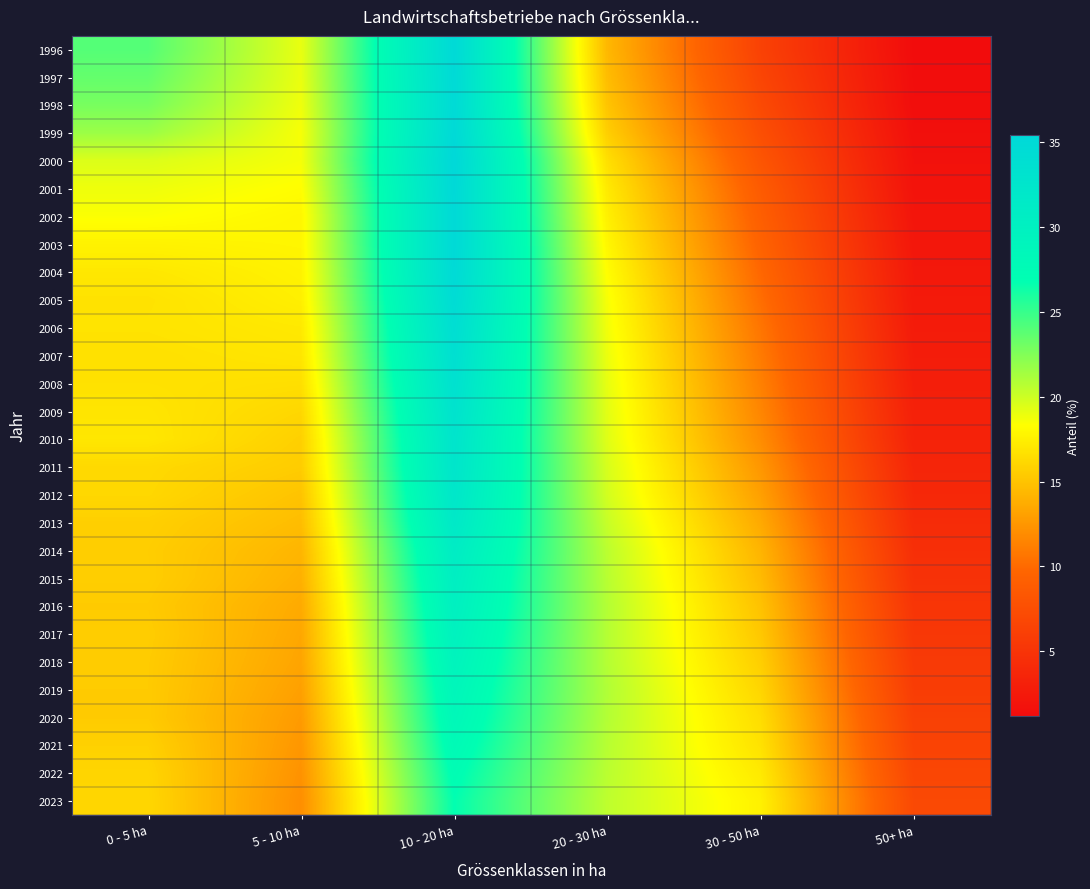

Reading left to right, extract all data points from this chart.

1996: 0 - 5 ha=24.0	5 - 10 ha=19.1	10 - 20 ha=35.1	20 - 30 ha=14.3	30 - 50 ha=6.3	50+ ha=1.2
1997: 0 - 5 ha=23.5	5 - 10 ha=19.0	10 - 20 ha=34.9	20 - 30 ha=14.6	30 - 50 ha=6.7	50+ ha=1.3
1998: 0 - 5 ha=22.8	5 - 10 ha=18.8	10 - 20 ha=34.9	20 - 30 ha=15.0	30 - 50 ha=7.1	50+ ha=1.3
1999: 0 - 5 ha=21.7	5 - 10 ha=18.6	10 - 20 ha=35.1	20 - 30 ha=15.6	30 - 50 ha=7.6	50+ ha=1.5
2000: 0 - 5 ha=19.5	5 - 10 ha=18.6	10 - 20 ha=35.4	20 - 30 ha=16.6	30 - 50 ha=8.2	50+ ha=1.7
2001: 0 - 5 ha=18.9	5 - 10 ha=18.2	10 - 20 ha=35.2	20 - 30 ha=17.1	30 - 50 ha=8.7	50+ ha=1.9
2002: 0 - 5 ha=18.4	5 - 10 ha=17.9	10 - 20 ha=35.1	20 - 30 ha=17.5	30 - 50 ha=9.1	50+ ha=2.0
2003: 0 - 5 ha=17.6	5 - 10 ha=17.8	10 - 20 ha=35.0	20 - 30 ha=17.9	30 - 50 ha=9.4	50+ ha=2.2
2004: 0 - 5 ha=17.0	5 - 10 ha=17.6	10 - 20 ha=34.9	20 - 30 ha=18.2	30 - 50 ha=9.8	50+ ha=2.4
2005: 0 - 5 ha=16.7	5 - 10 ha=17.5	10 - 20 ha=34.6	20 - 30 ha=18.6	30 - 50 ha=10.2	50+ ha=2.5
2006: 0 - 5 ha=16.8	5 - 10 ha=17.1	10 - 20 ha=34.1	20 - 30 ha=18.7	30 - 50 ha=10.6	50+ ha=2.6
2007: 0 - 5 ha=16.6	5 - 10 ha=16.9	10 - 20 ha=33.8	20 - 30 ha=18.9	30 - 50 ha=10.9	50+ ha=2.8
2008: 0 - 5 ha=16.7	5 - 10 ha=16.5	10 - 20 ha=33.5	20 - 30 ha=19.1	30 - 50 ha=11.3	50+ ha=2.9
2009: 0 - 5 ha=16.9	5 - 10 ha=16.1	10 - 20 ha=33.1	20 - 30 ha=19.2	30 - 50 ha=11.6	50+ ha=3.1
2010: 0 - 5 ha=17.0	5 - 10 ha=15.7	10 - 20 ha=32.7	20 - 30 ha=19.4	30 - 50 ha=11.9	50+ ha=3.3
2011: 0 - 5 ha=16.2	5 - 10 ha=15.5	10 - 20 ha=32.5	20 - 30 ha=19.6	30 - 50 ha=12.5	50+ ha=3.6
2012: 0 - 5 ha=16.1	5 - 10 ha=15.0	10 - 20 ha=32.2	20 - 30 ha=19.8	30 - 50 ha=13.0	50+ ha=3.9
2013: 0 - 5 ha=15.7	5 - 10 ha=14.6	10 - 20 ha=31.7	20 - 30 ha=20.2	30 - 50 ha=13.6	50+ ha=4.2
2014: 0 - 5 ha=15.6	5 - 10 ha=14.2	10 - 20 ha=31.0	20 - 30 ha=20.6	30 - 50 ha=14.2	50+ ha=4.5
2015: 0 - 5 ha=15.6	5 - 10 ha=14.0	10 - 20 ha=30.5	20 - 30 ha=20.7	30 - 50 ha=14.5	50+ ha=4.8
2016: 0 - 5 ha=15.4	5 - 10 ha=13.6	10 - 20 ha=30.1	20 - 30 ha=20.8	30 - 50 ha=14.9	50+ ha=5.1
2017: 0 - 5 ha=15.5	5 - 10 ha=13.4	10 - 20 ha=29.7	20 - 30 ha=20.8	30 - 50 ha=15.2	50+ ha=5.3
2018: 0 - 5 ha=15.5	5 - 10 ha=13.3	10 - 20 ha=29.2	20 - 30 ha=20.8	30 - 50 ha=15.6	50+ ha=5.6
2019: 0 - 5 ha=15.4	5 - 10 ha=13.0	10 - 20 ha=28.7	20 - 30 ha=20.9	30 - 50 ha=16.0	50+ ha=5.9
2020: 0 - 5 ha=15.4	5 - 10 ha=12.7	10 - 20 ha=28.4	20 - 30 ha=20.8	30 - 50 ha=16.4	50+ ha=6.2
2021: 0 - 5 ha=15.8	5 - 10 ha=12.5	10 - 20 ha=27.9	20 - 30 ha=20.7	30 - 50 ha=16.7	50+ ha=6.5
2022: 0 - 5 ha=16.0	5 - 10 ha=12.2	10 - 20 ha=27.3	20 - 30 ha=20.6	30 - 50 ha=17.1	50+ ha=6.7
2023: 0 - 5 ha=16.1	5 - 10 ha=12.0	10 - 20 ha=26.8	20 - 30 ha=20.5	30 - 50 ha=17.6	50+ ha=7.0